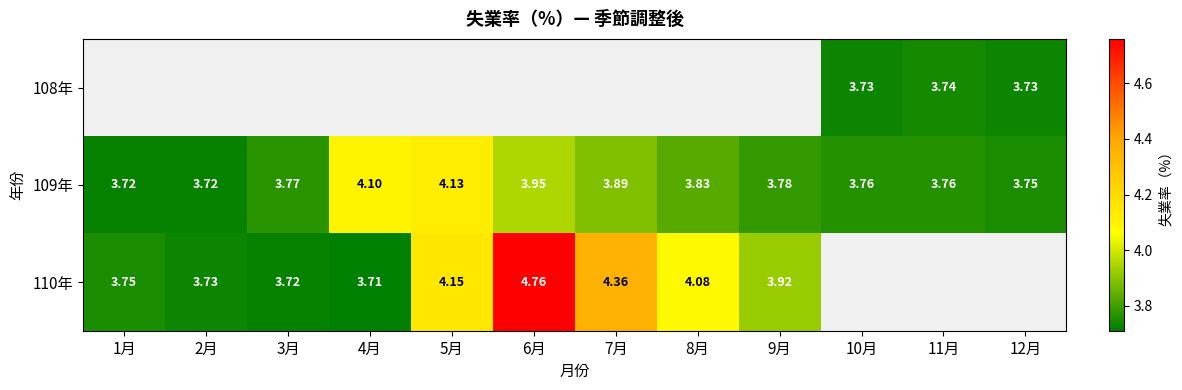

List the labels in order of 110年 value, smallest first.

4月, 3月, 2月, 1月, 9月, 8月, 5月, 7月, 6月, 10月, 11月, 12月